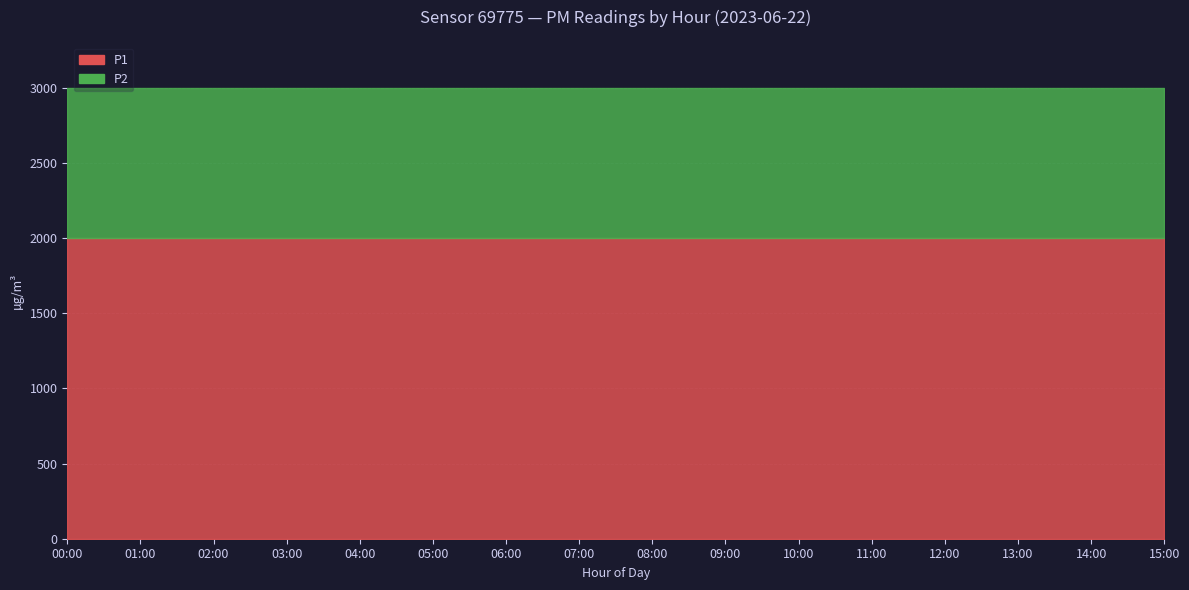

Which has a higher value, 07:00 or 01:00?

07:00